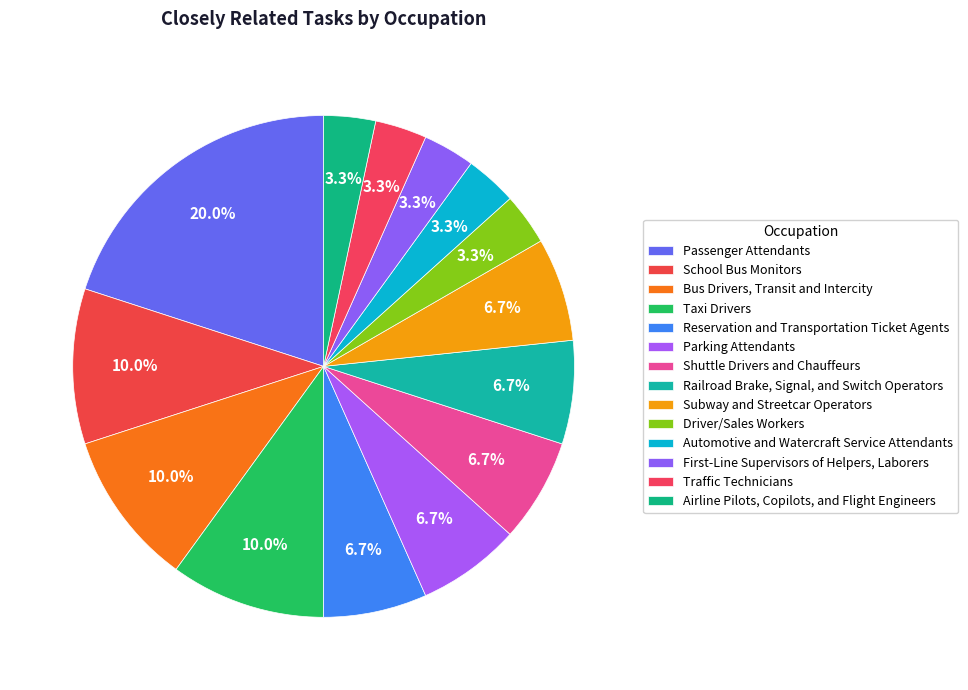

Count the number of slices in the pie.

14